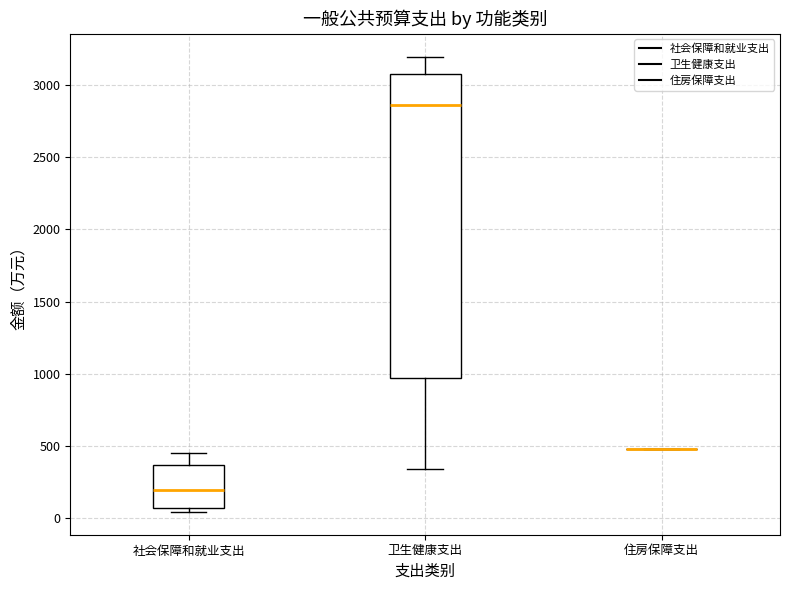

Where does the upper whisker of the box for 社会保障和就业支出 end on the y-axis? The values are not printed on the chart, so give them approximately, as read against the axis.

450